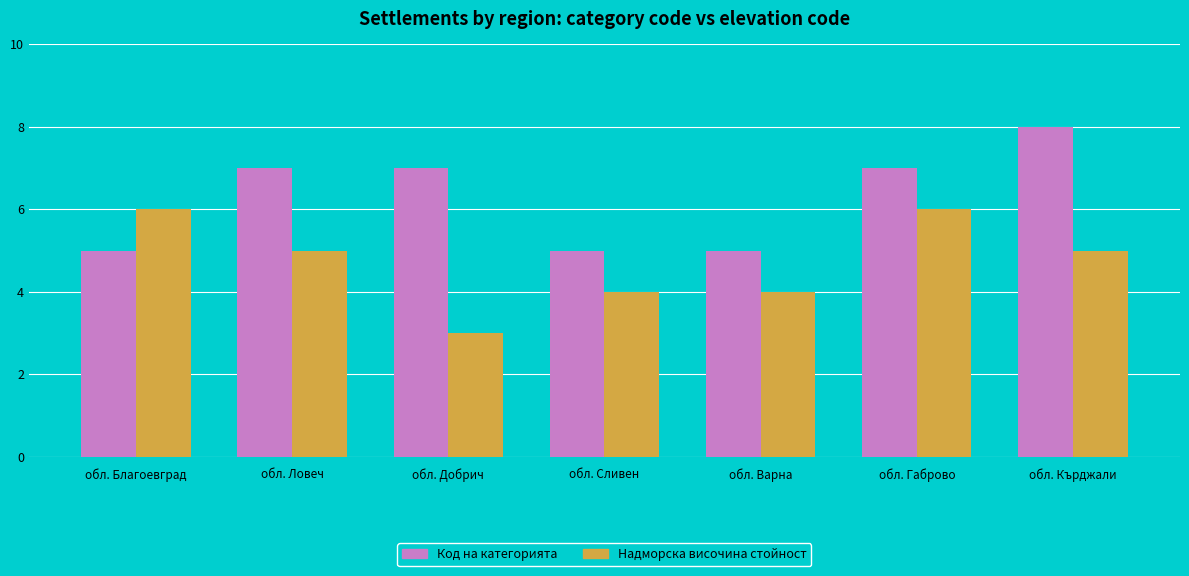

What is the average value of the Код на категорията series?

6